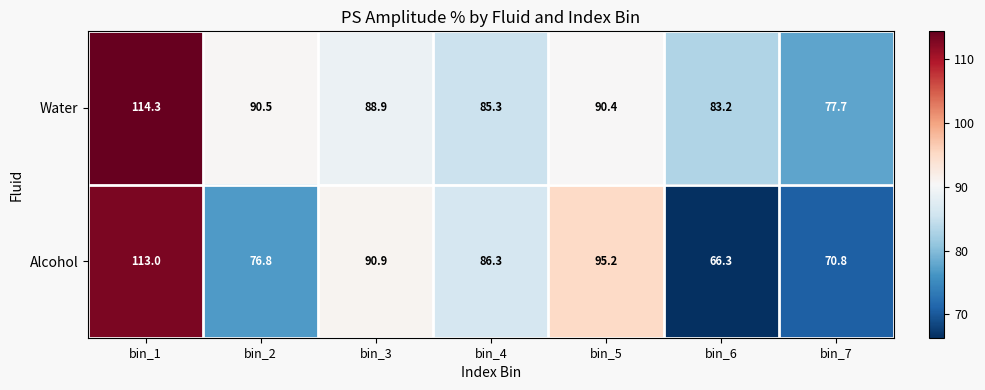

What is the sum of all Water values?

630.3